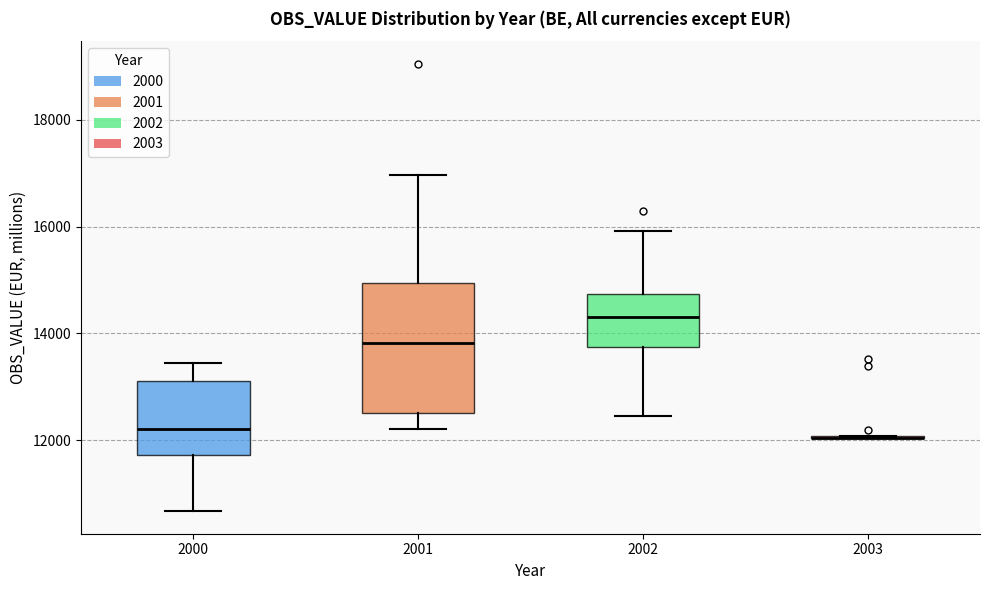

Comparing the boxes themselves (not the whiskers), which one is the tallest?

2001